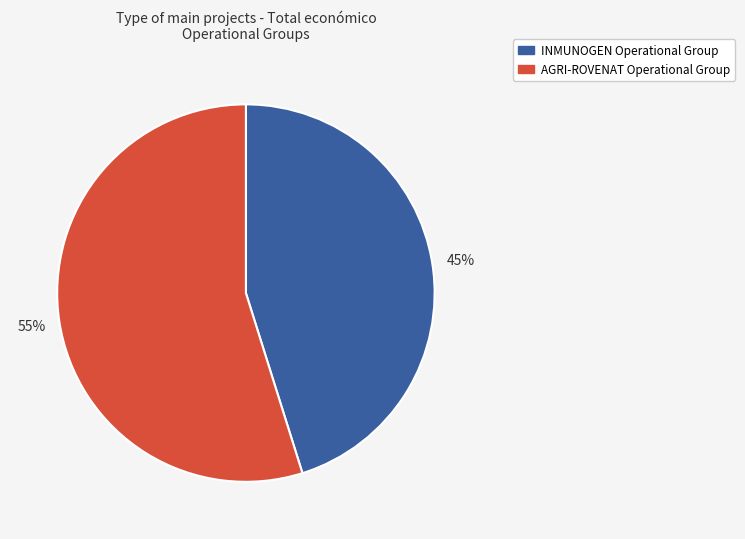

Which category has the smallest portion of the pie?

INMUNOGEN Operational Group